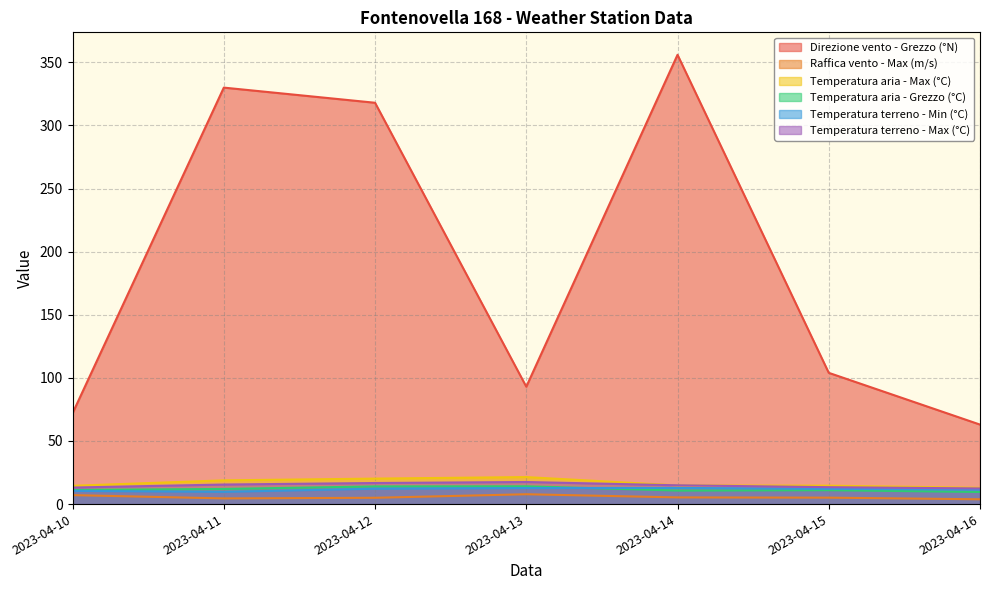

Rank the series at 2023-04-15 from highest to lowest value.

Direzione vento - Grezzo (°N), Temperatura aria - Max (°C), Temperatura terreno - Max (°C), Temperatura terreno - Min (°C), Temperatura aria - Grezzo (°C), Raffica vento - Max (m/s)